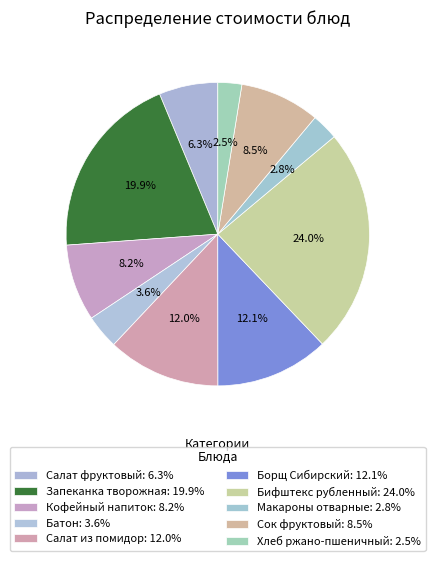

Which slice is the largest?

Бифштекс рубленный